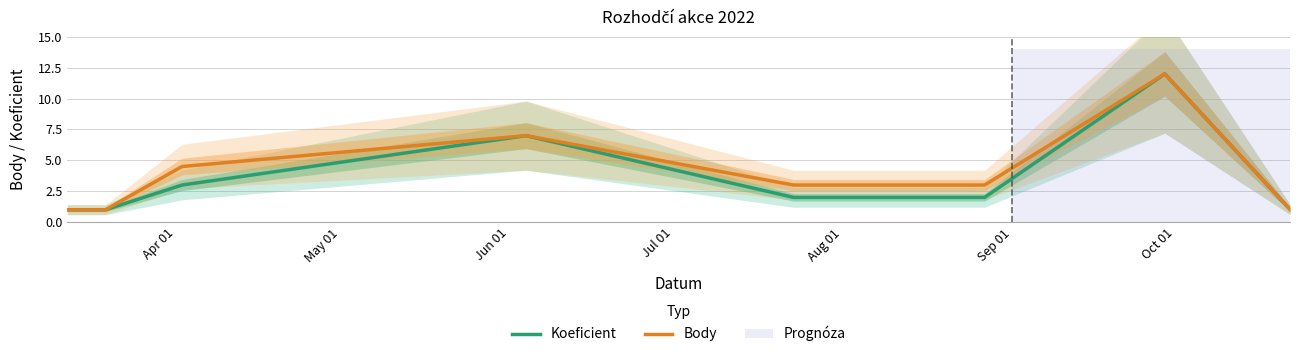

How many interior local peaks does the Koeficient series have?

2